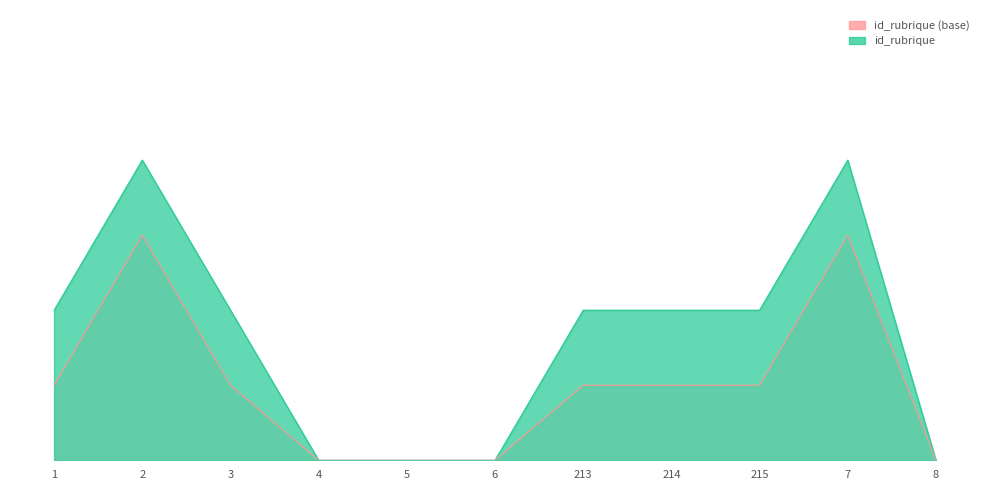

Which category has the lowest value across all series?

4